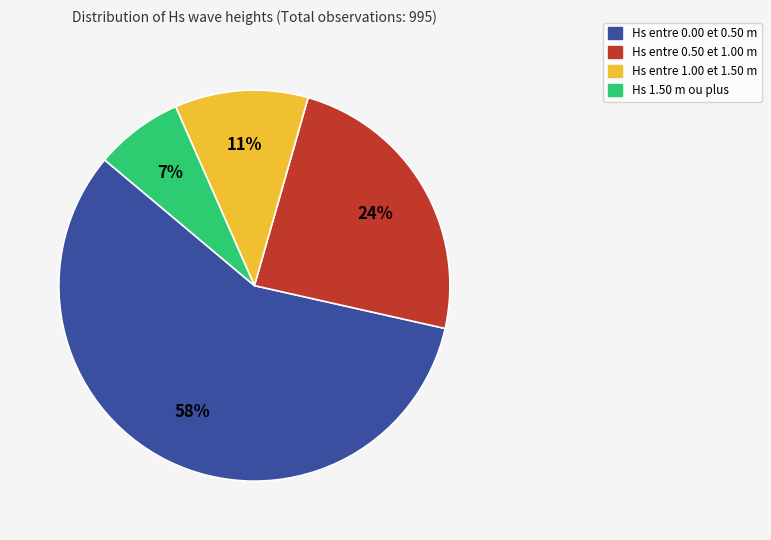

Count the number of slices in the pie.

4